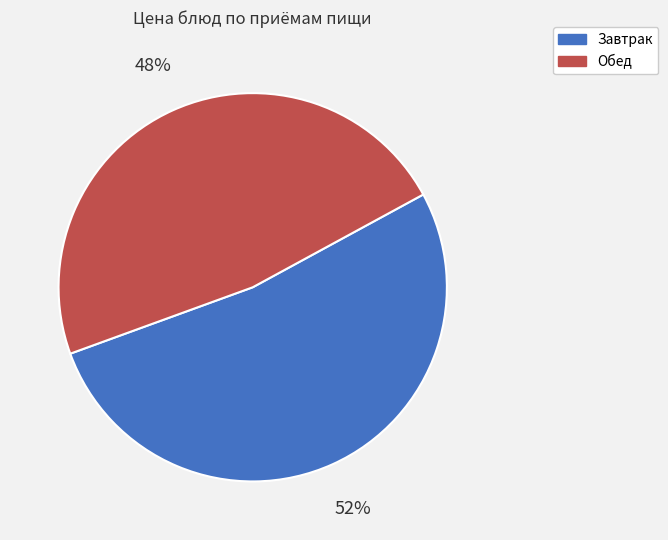

Is there a majority slice in this chart?

Yes